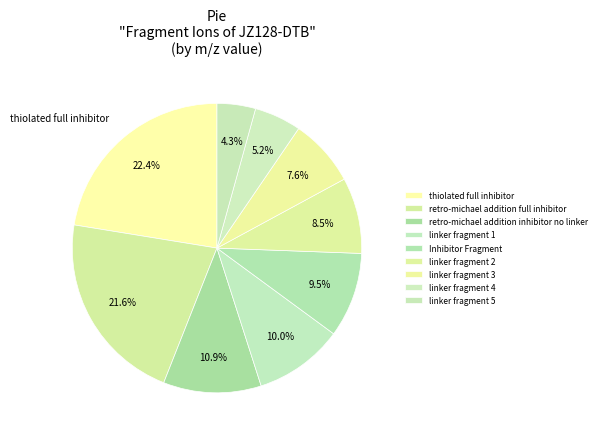

Rank the categories by value from lowest to highest.

linker fragment 5, linker fragment 4, linker fragment 3, linker fragment 2, Inhibitor Fragment, linker fragment 1, retro-michael addition inhibitor no linker, retro-michael addition full inhibitor, thiolated full inhibitor